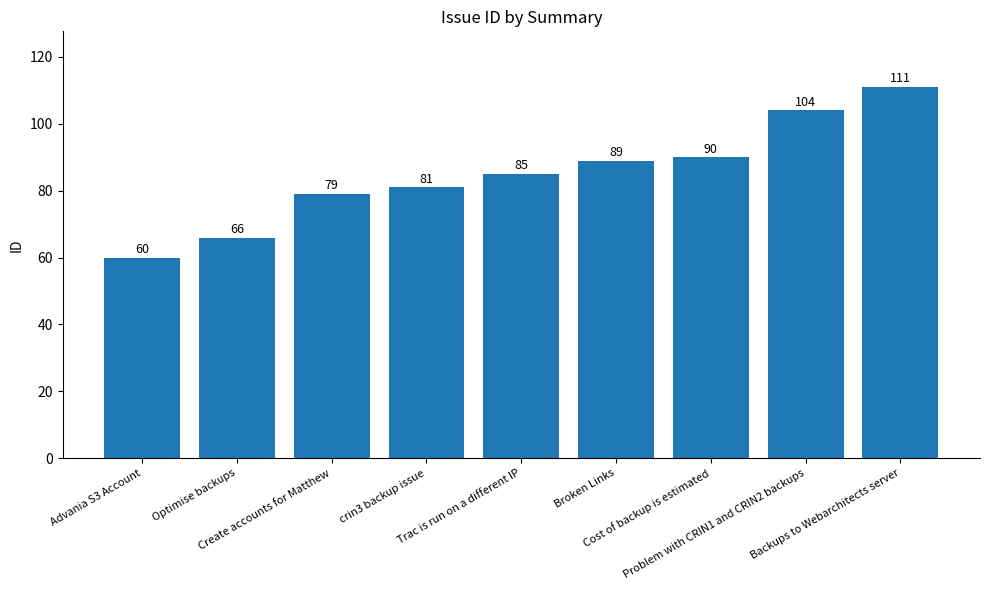

What is the average value?

85